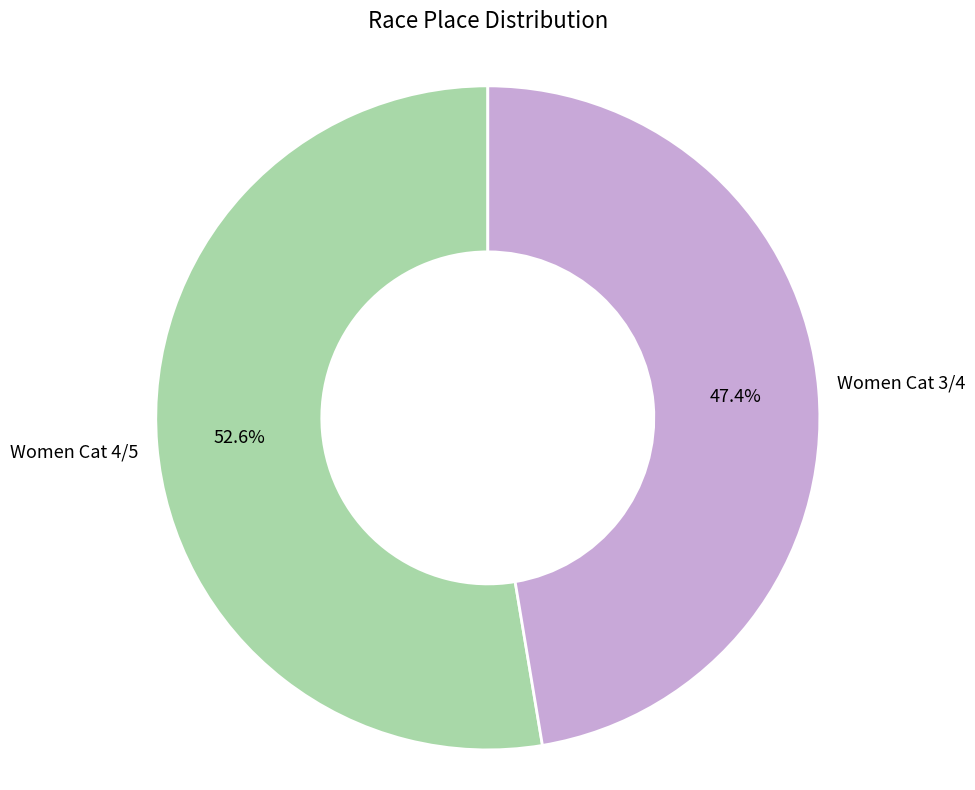

Approximately how many times larger is the value at Women Cat 4/5 compared to Women Cat 3/4?

1.1